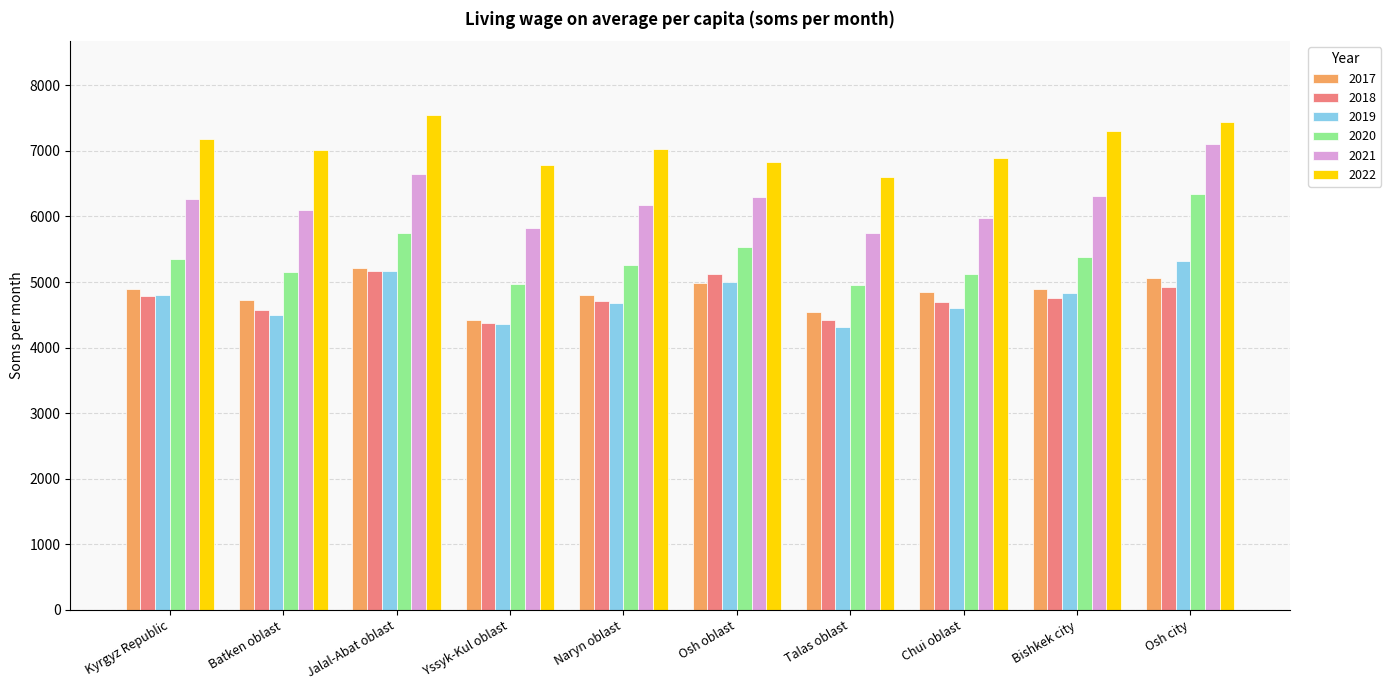

Is the value of 2019 at Jalal-Abat oblast greater than the value of 2017 at Kyrgyz Republic?

Yes